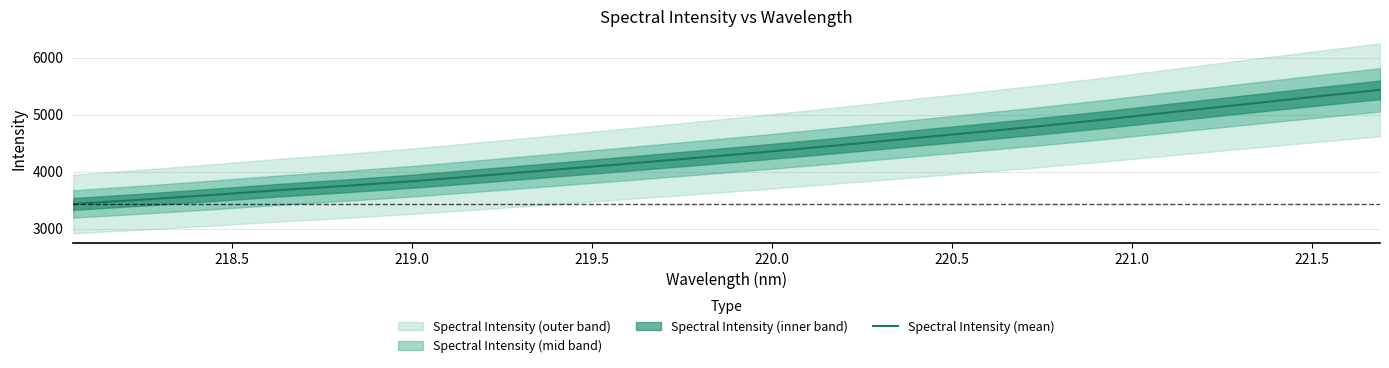

What is the maximum value for Spectral Intensity (mean)?

5434.1